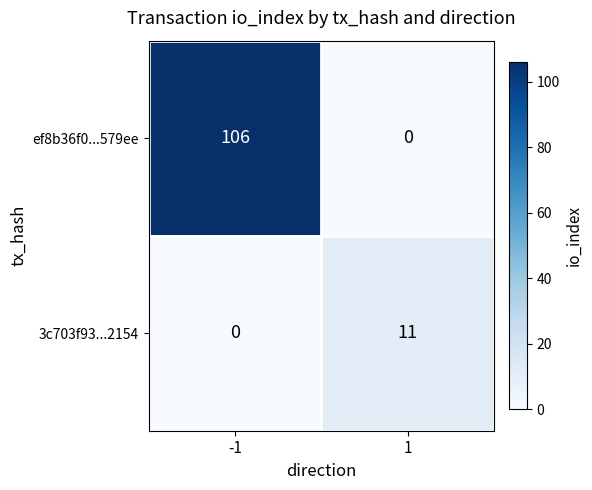

At how many categories does at least one series exceed 7?

2